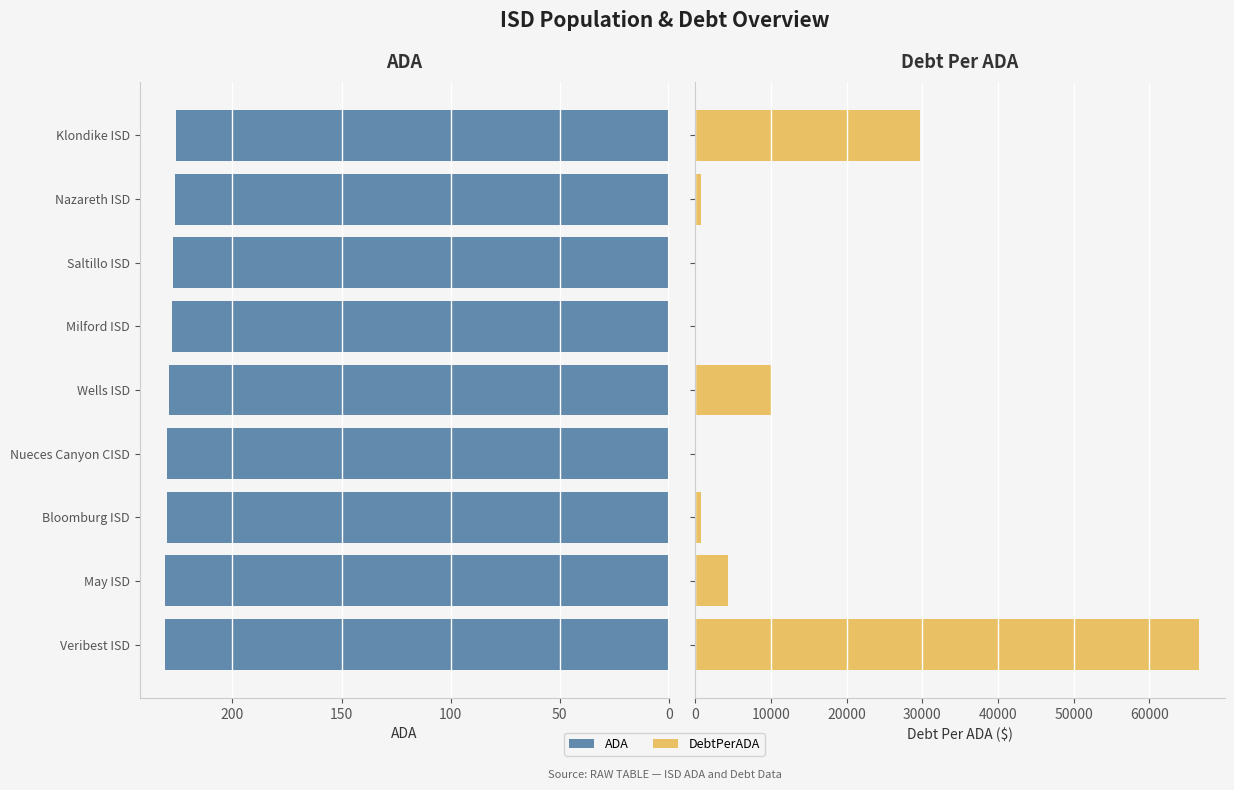

What value does the DebtPerADA series have at Klondike ISD?

29676.0